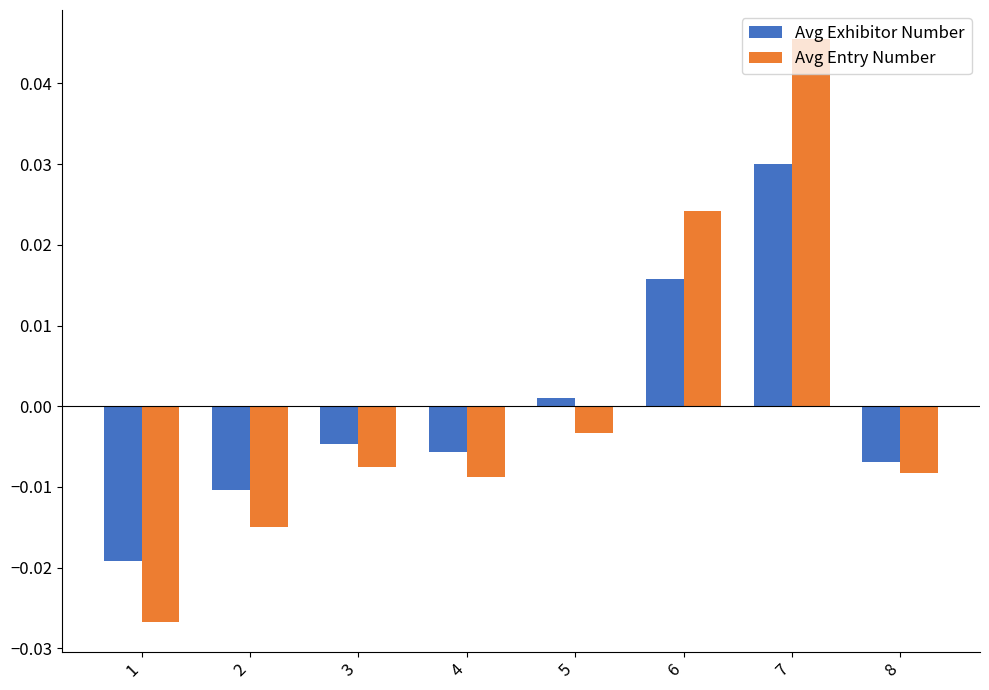

The Avg Entry Number series shows 0.1 at 7. True or false?

False